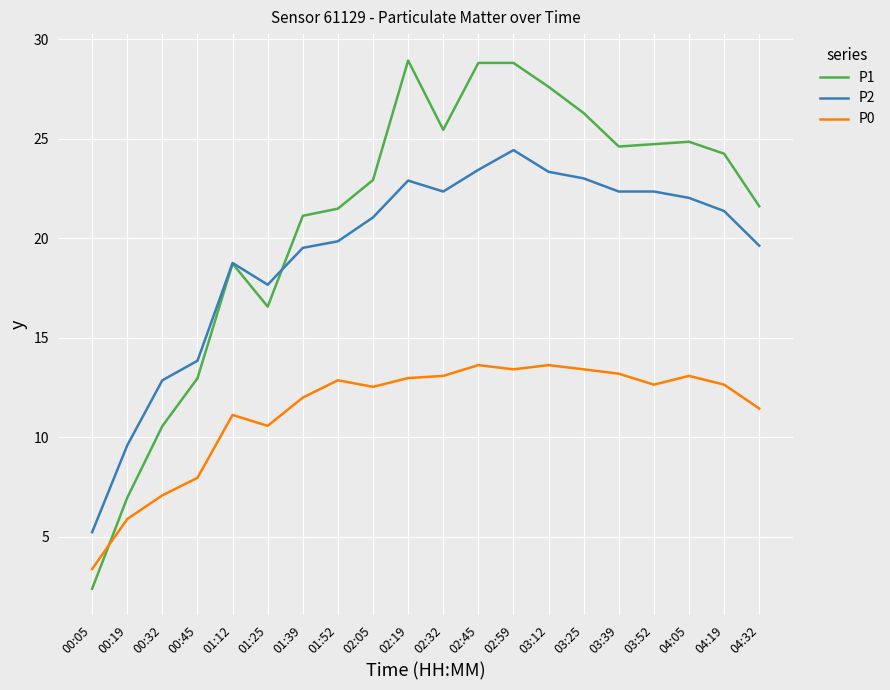

At which category is the sum across all series the highest?

02:59